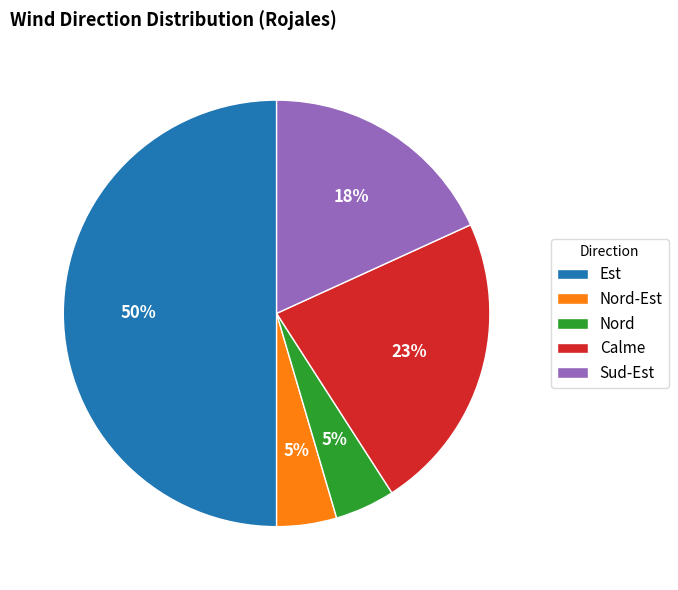

Do Nord and Nord-Est together represent more than half of the pie?

No